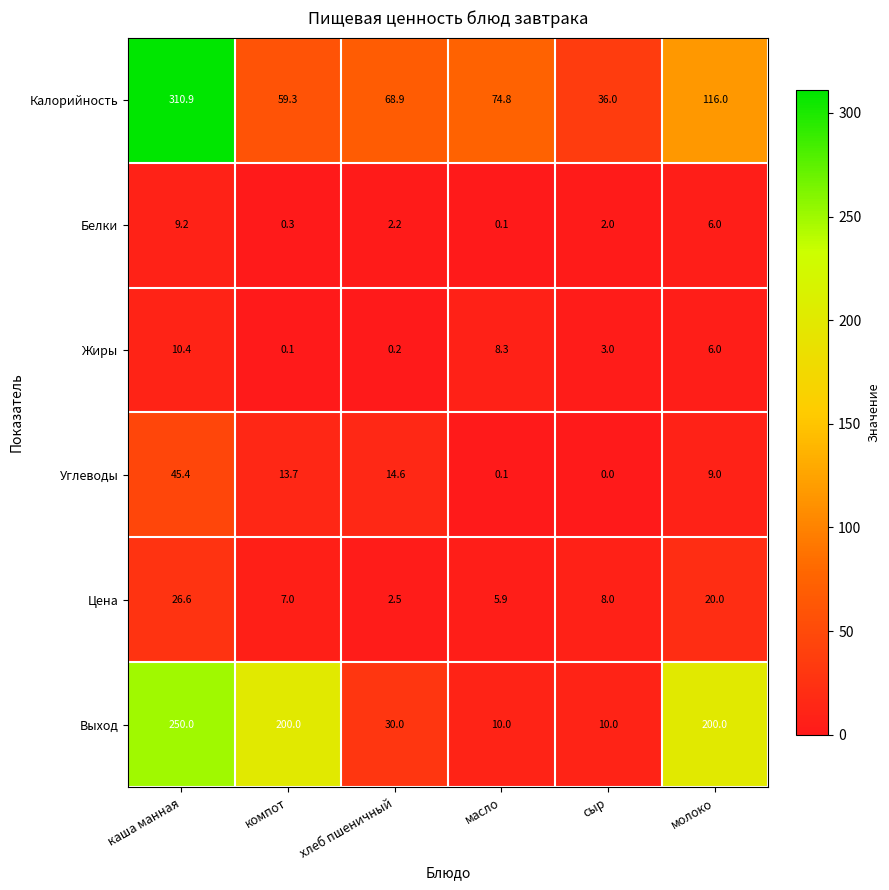

What is the maximum value shown in the chart?

310.9